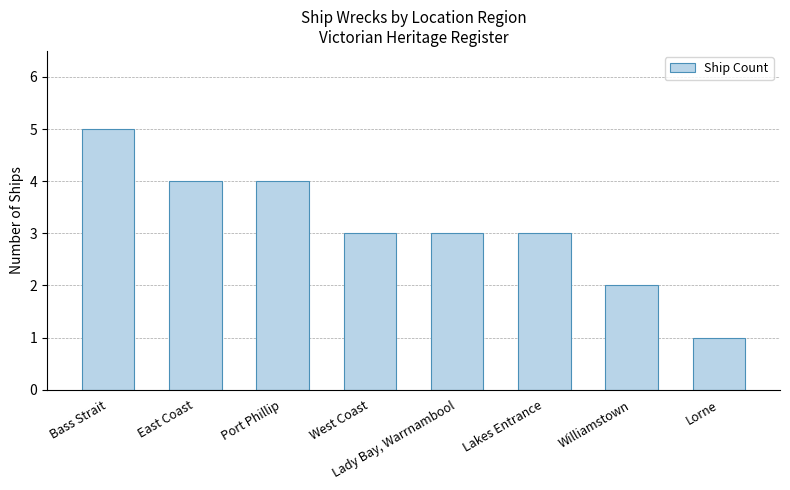

Which category has the highest value across all series?

Bass Strait